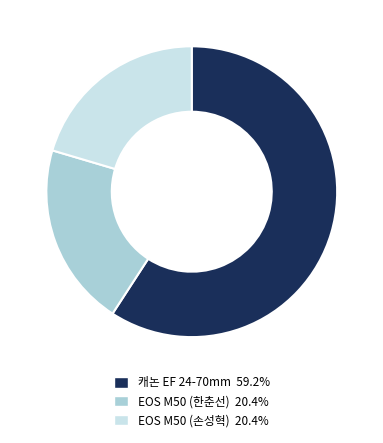

Combined, do EOS M50 (한춘선) 20.4% and EOS M50 (손성혁) 20.4% account for over 50%?

No